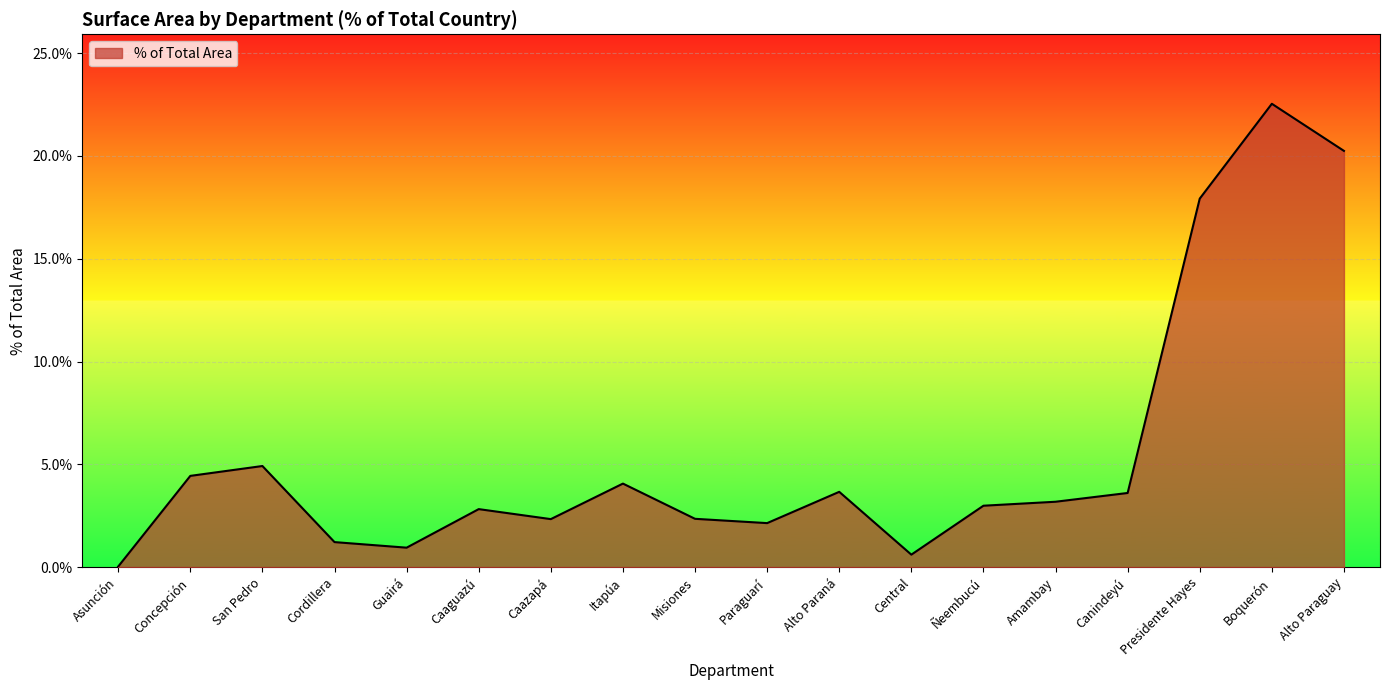

True or false: the data shows 3.7 at Alto Paraná.

True